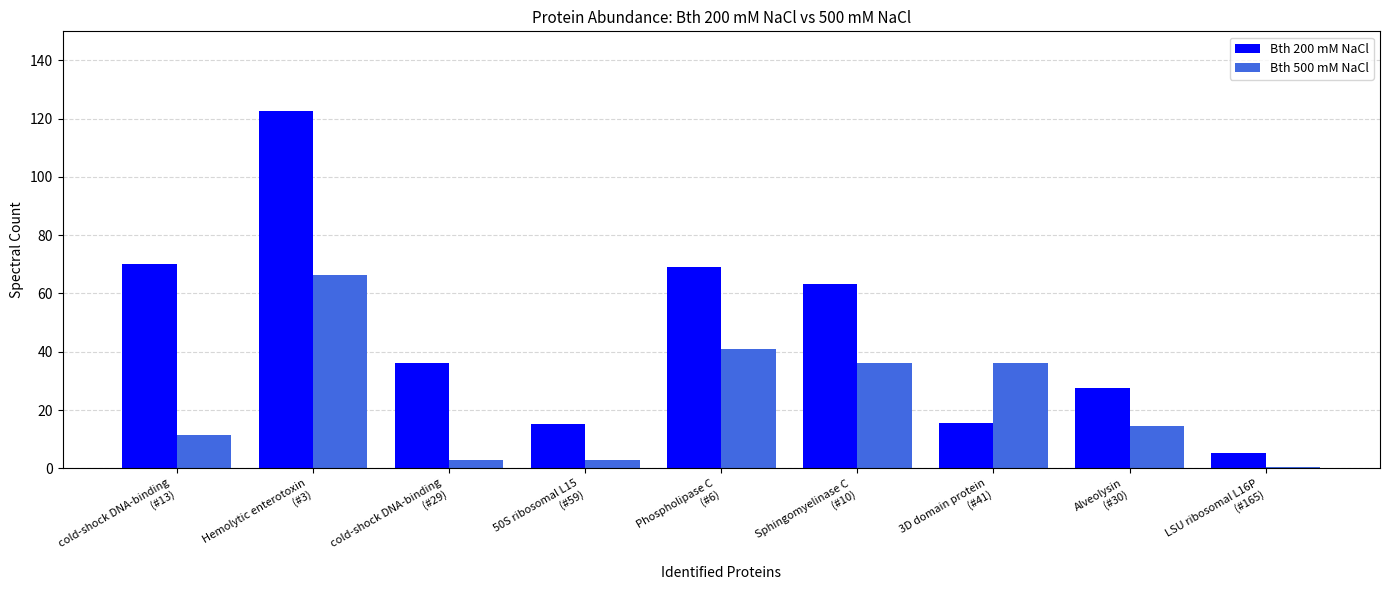

What is the difference between the Bth 200 mM NaCl values at Hemolytic enterotoxin
(#3) and cold-shock DNA-binding
(#29)?

86.7